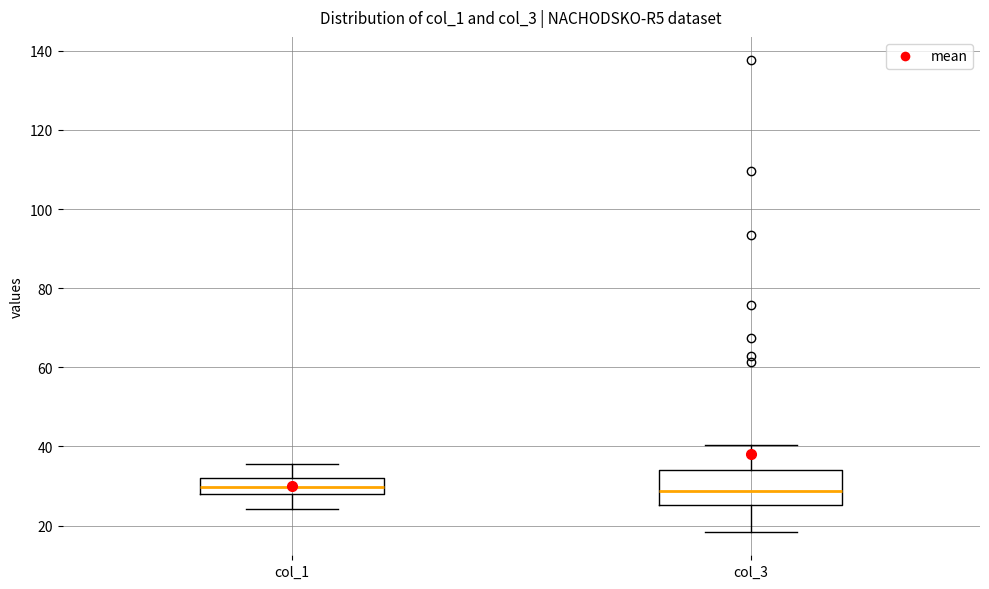

Comparing the boxes themselves (not the whiskers), which one is the tallest?

col_3